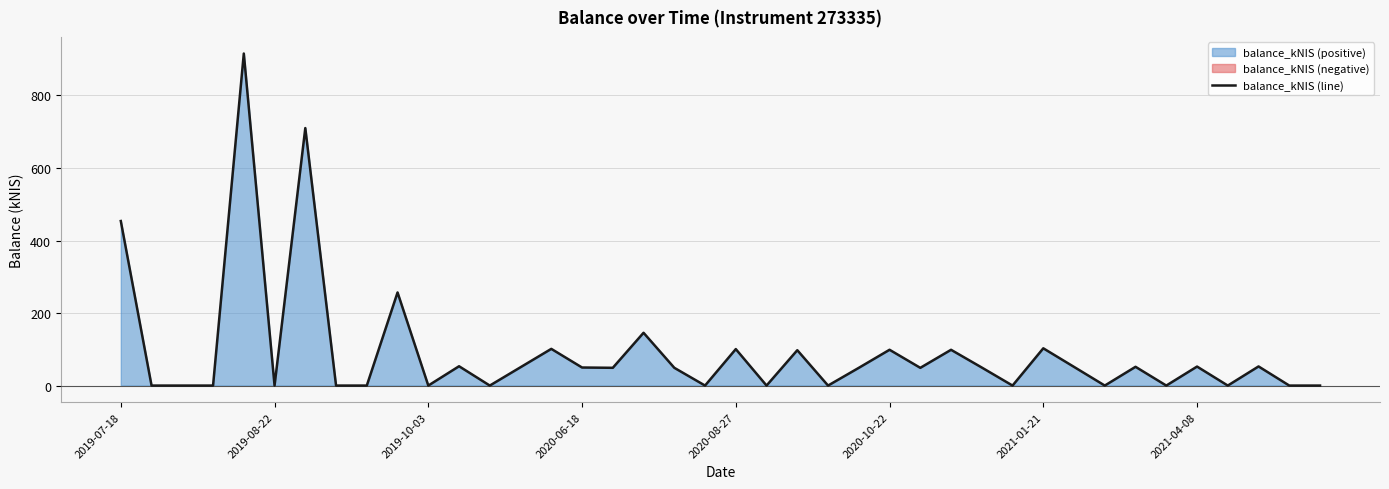

What is the highest value of the balance_kNIS (line) series?

915.6